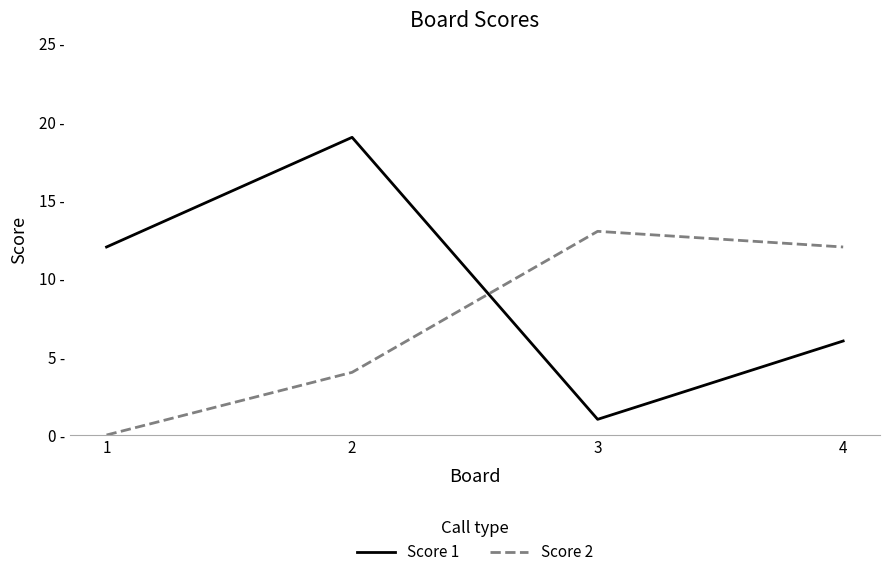

After their last crossing, which series has the higher values: Score 1 or Score 2?

Score 2